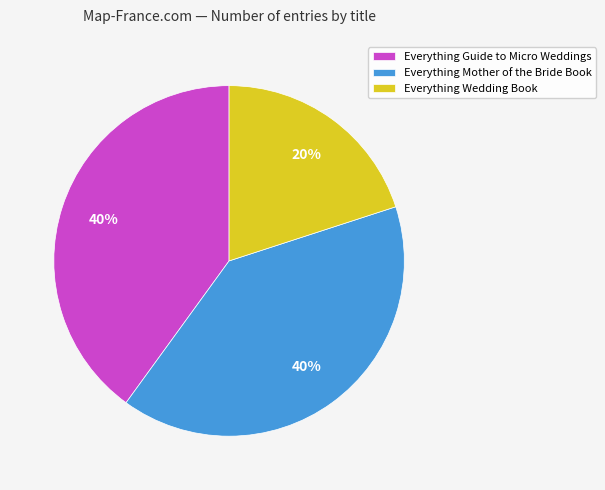

To the nearest percent, what is the average slice percentage?

33%